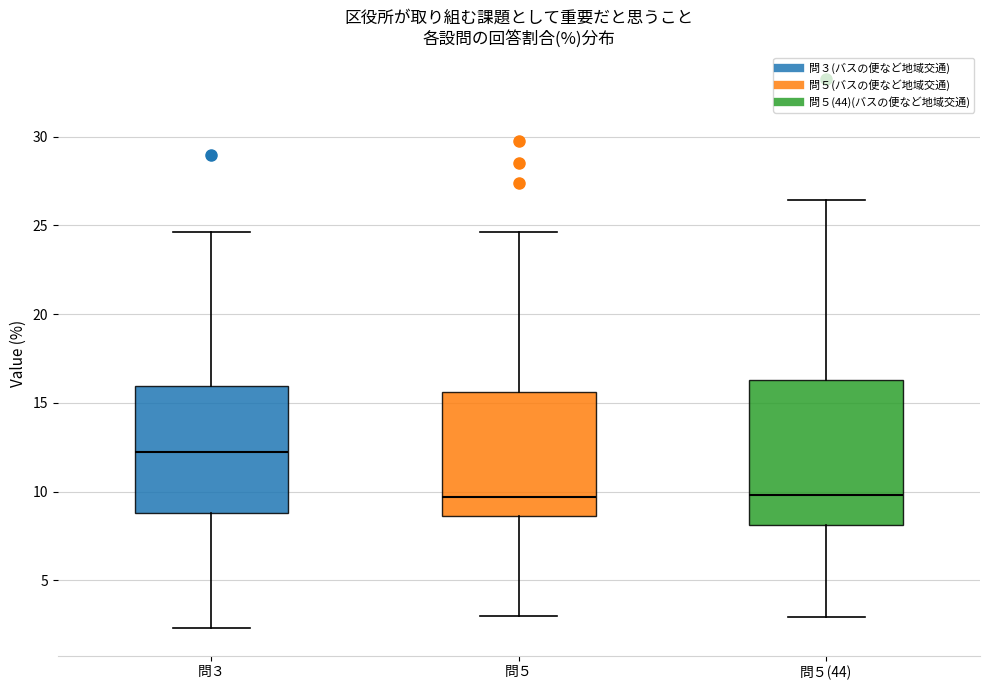

Where is the lower edge of the box for 問３ on the y-axis? The values are not printed on the chart, so give them approximately, as read against the axis.

9.0